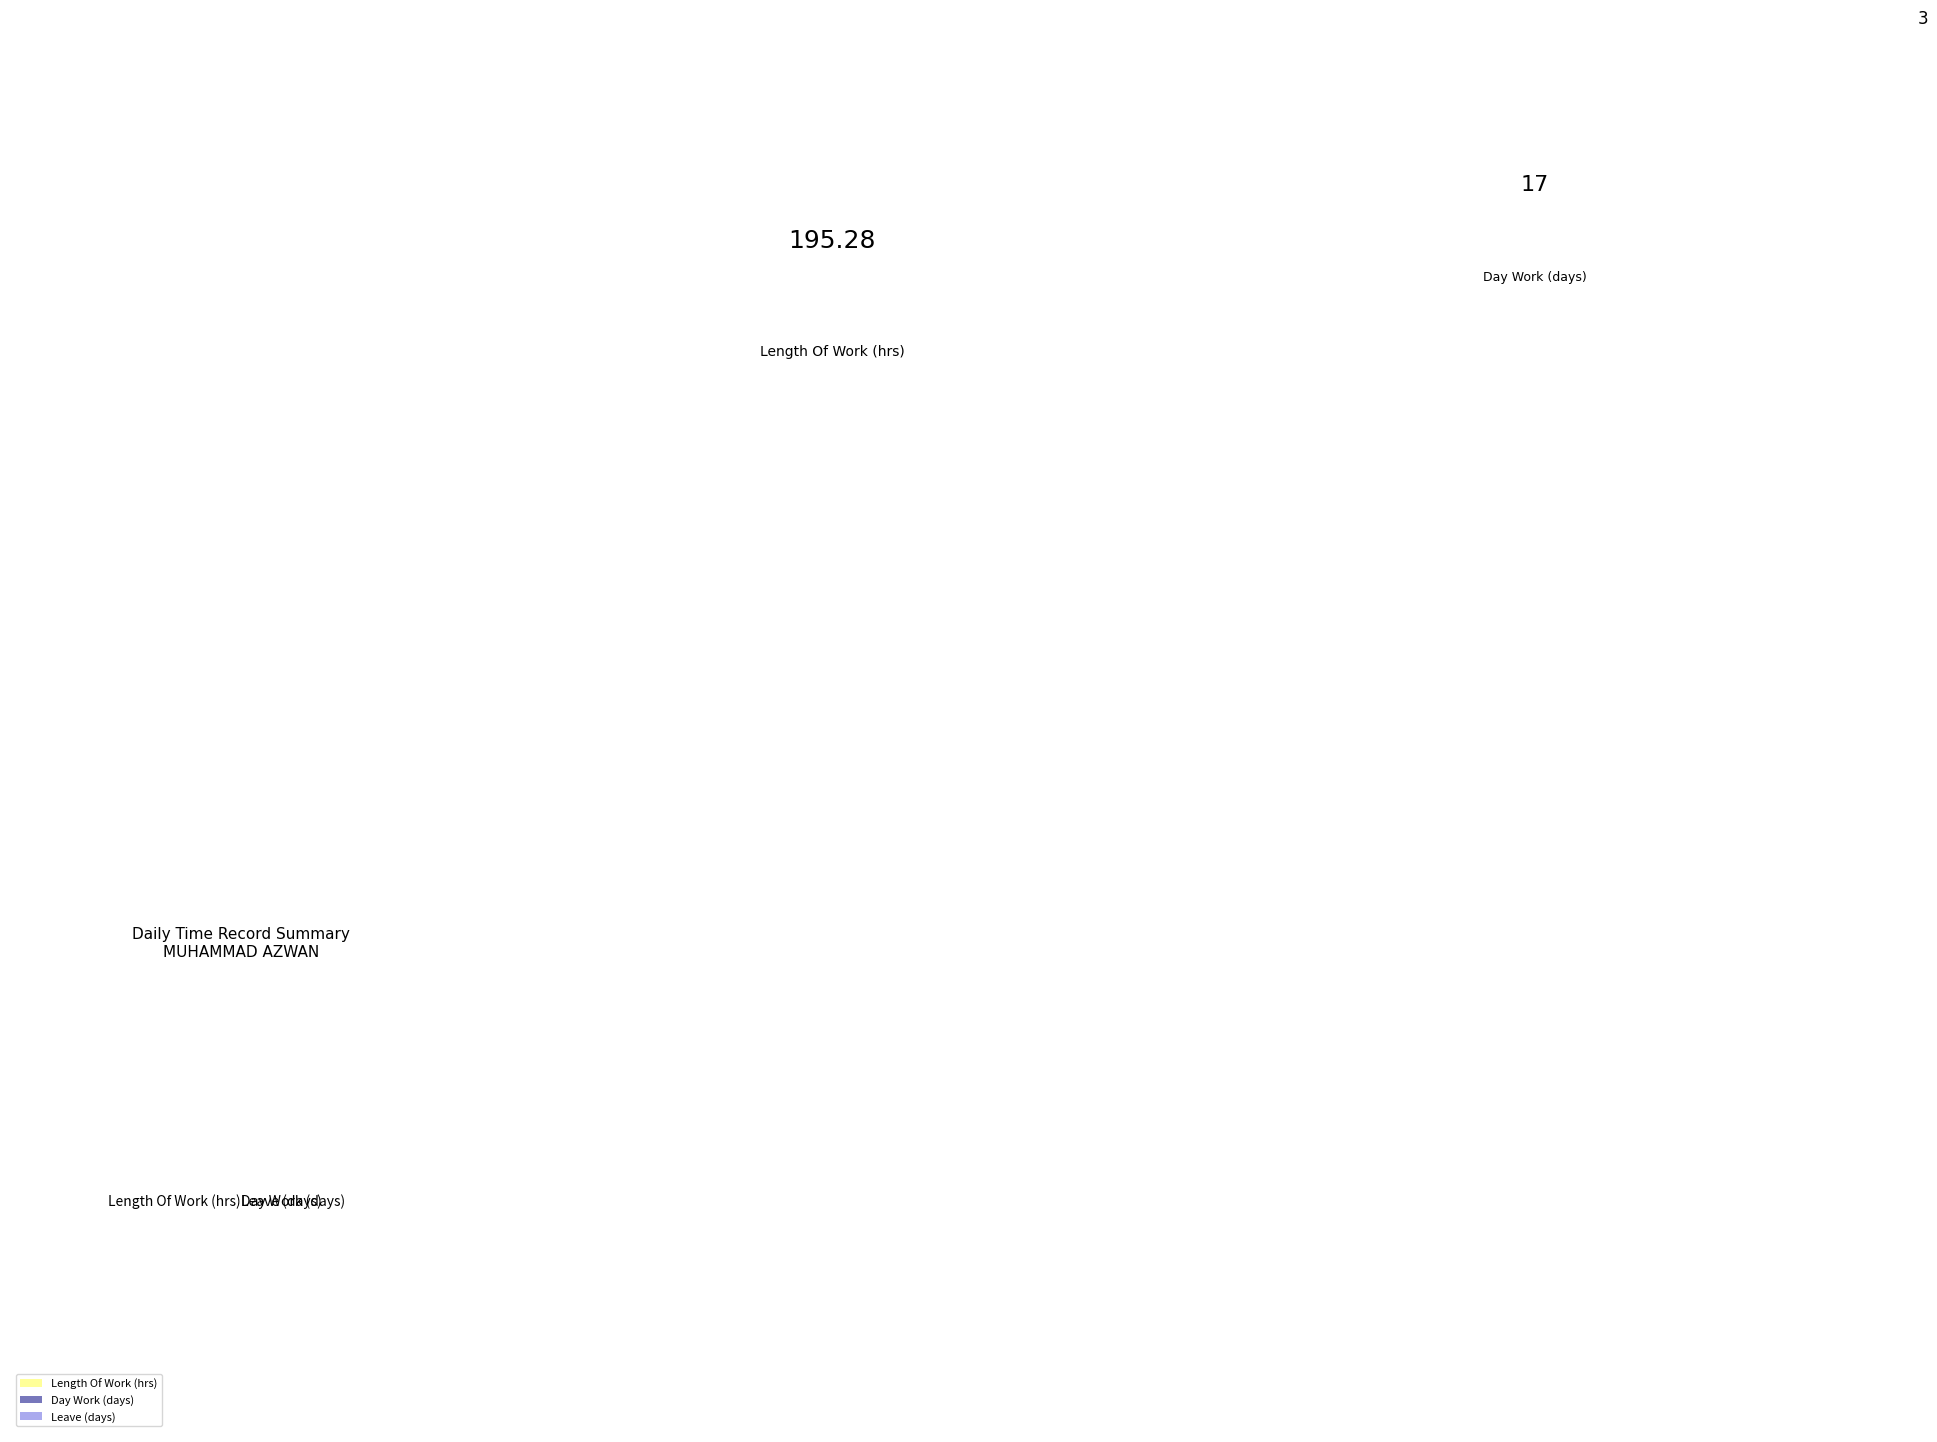

Does any single category account for the majority?

Yes